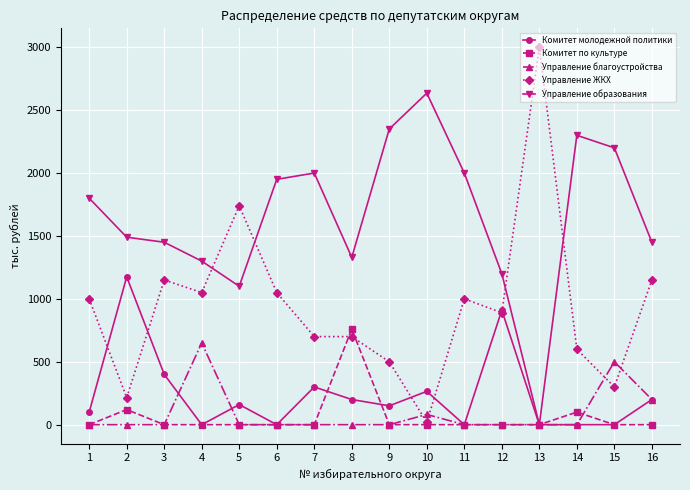

At how many categories does at least one series exceed 2656?

1